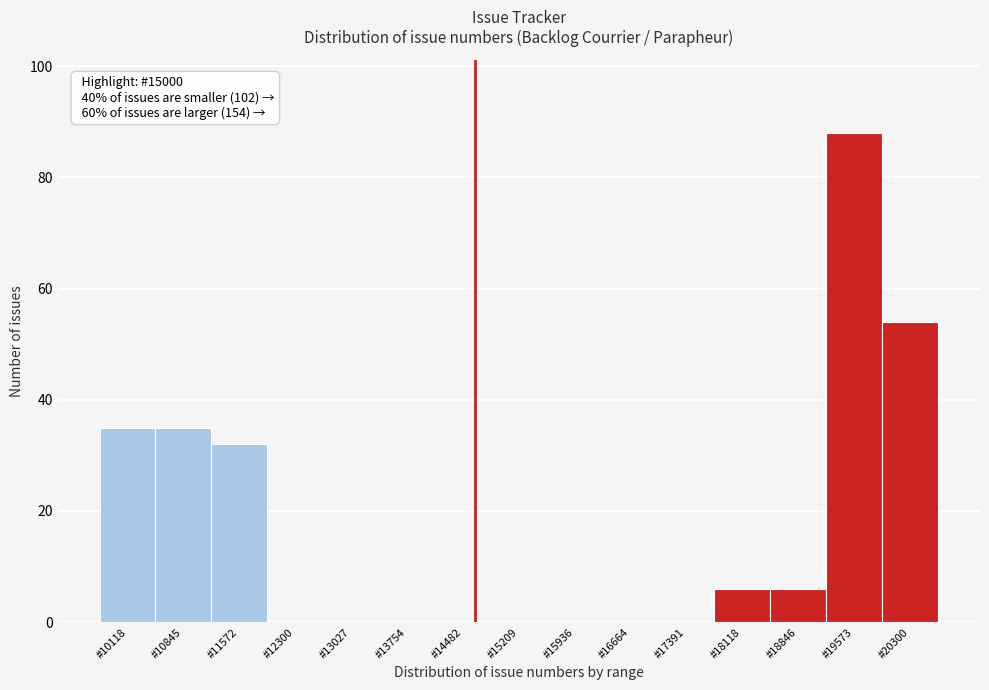

Reading left to right, transcribe all the data shown in this chart.

#10118=35	#10845=35	#11572=32	#12300=0	#13027=0	#13754=0	#14482=0	#15209=0	#15936=0	#16664=0	#17391=0	#18118=6	#18846=6	#19573=88	#20300=54